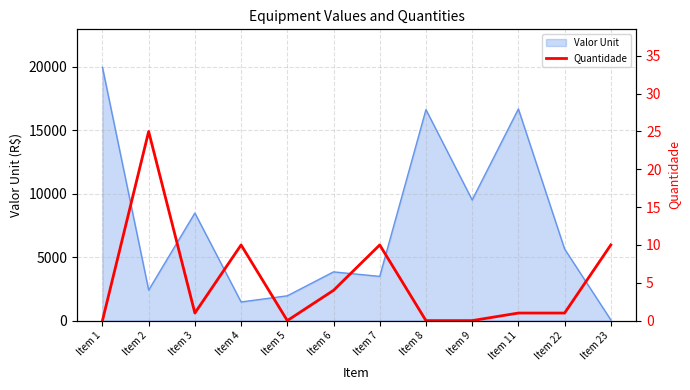

Reading left to right, extract all data points from this chart.

Item 1=0	Item 2=25	Item 3=1	Item 4=10	Item 5=0	Item 6=4	Item 7=10	Item 8=0	Item 9=0	Item 11=1	Item 22=1	Item 23=10